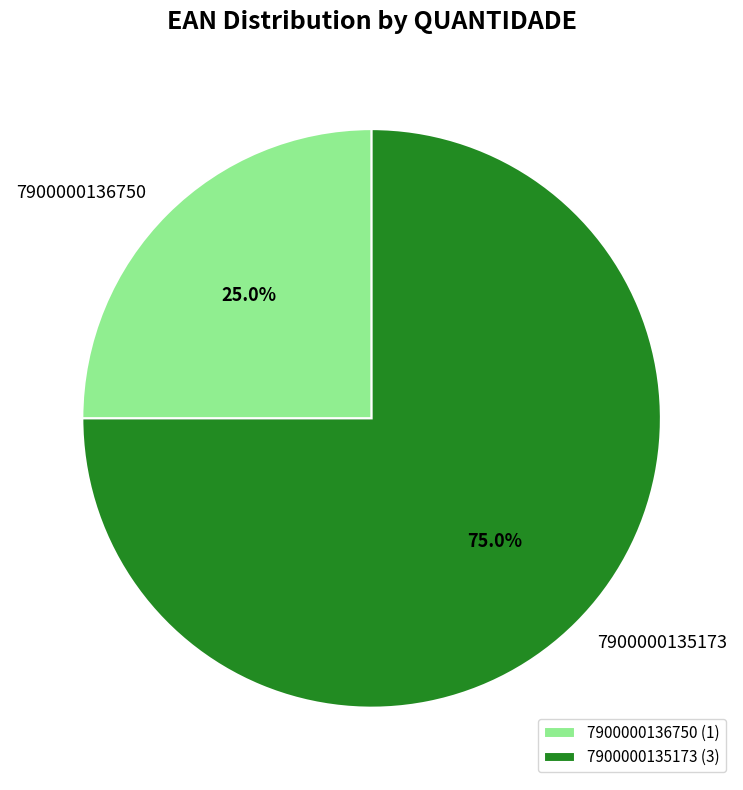

Which slice represents more than half of the pie?

7900000135173